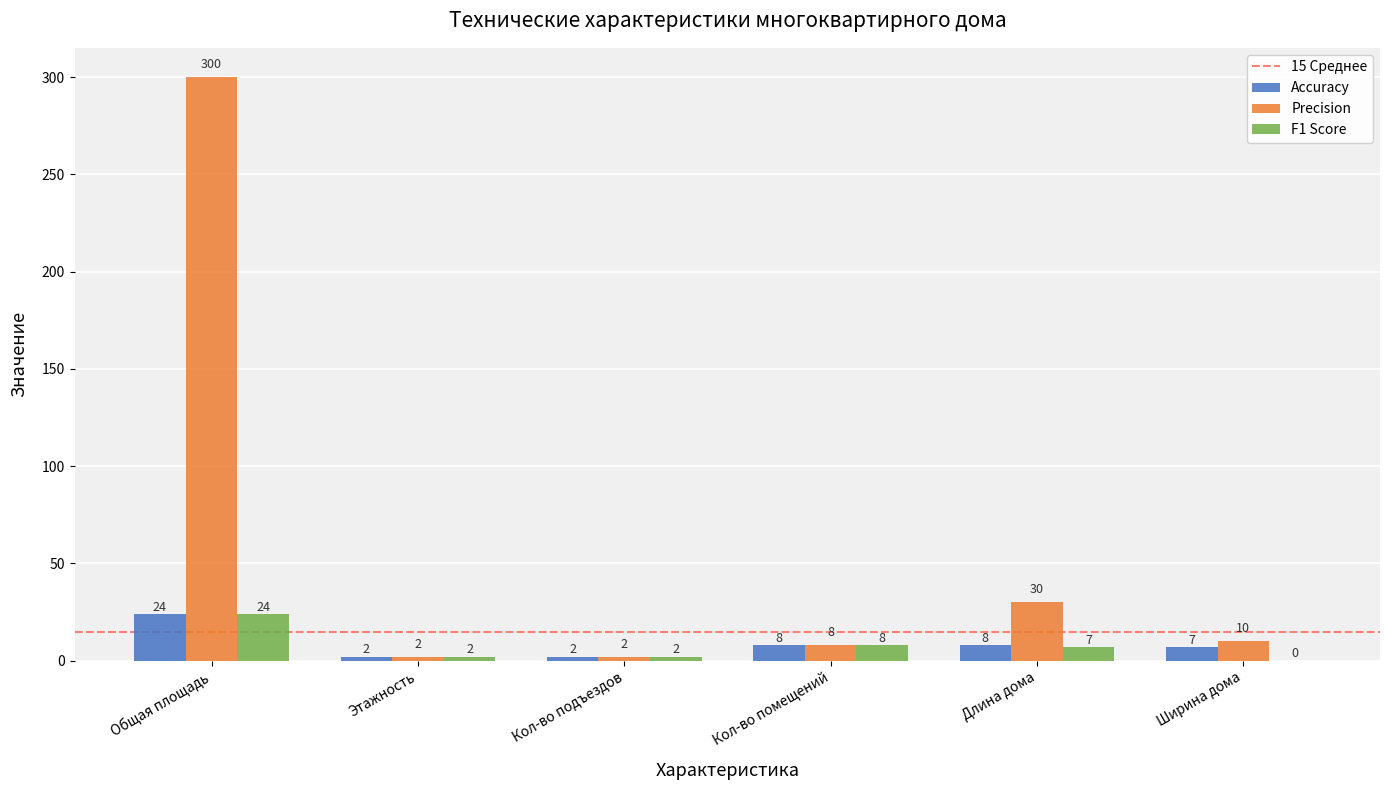

At which label is F1 Score closest to 12?

Кол-во помещений